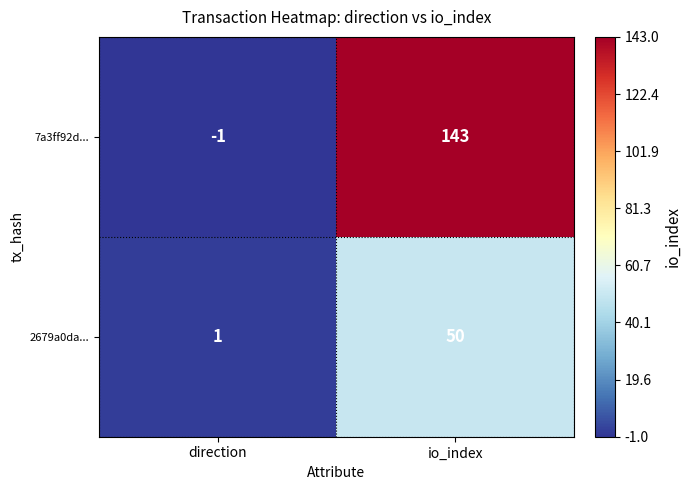

Is it true that 2679a0da... equals 85 at io_index?

False